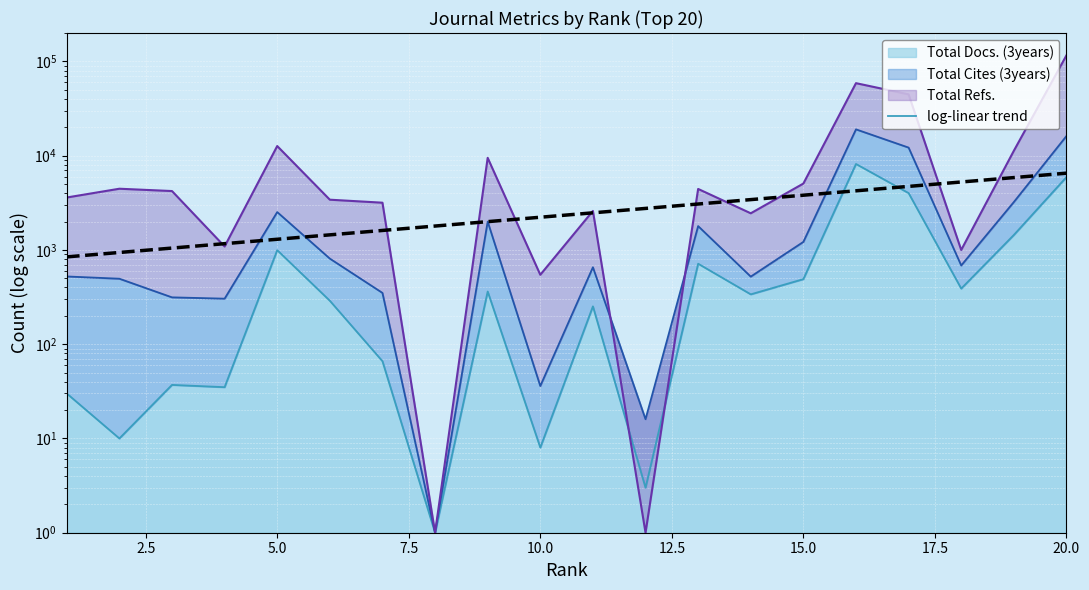

True or false: there are more than 2 points higher than both neighbors.

False